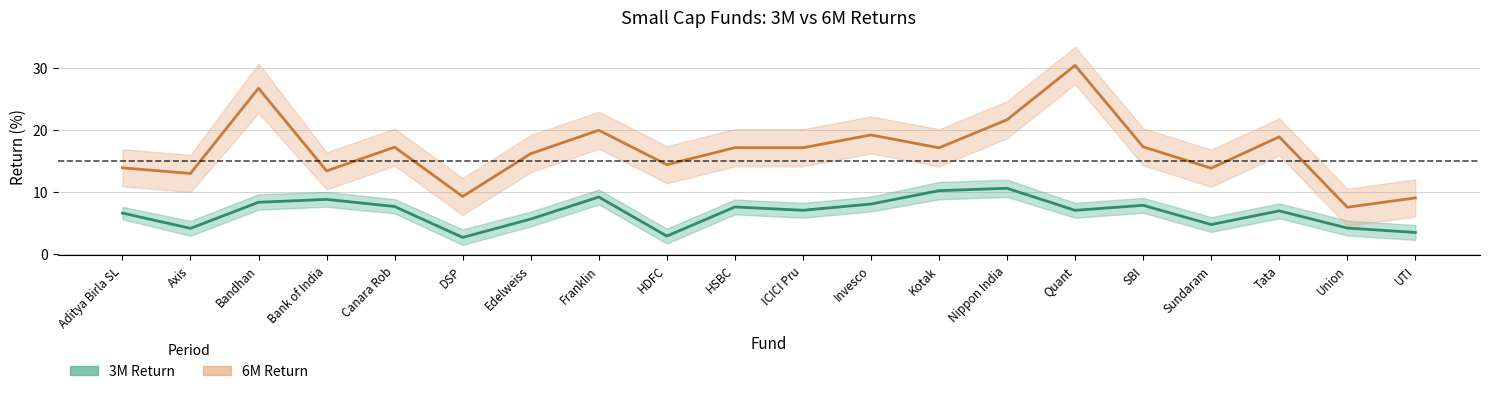

Is the value of 6M_center at DSP greater than the value of 3M_center at SBI?

Yes